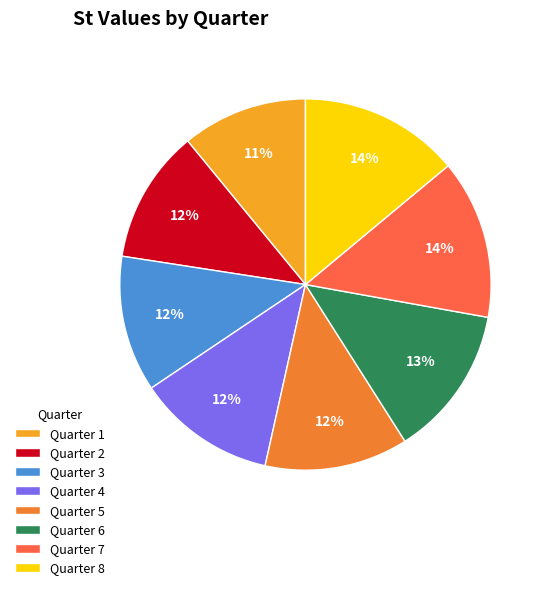

How many segments does this pie chart have?

8